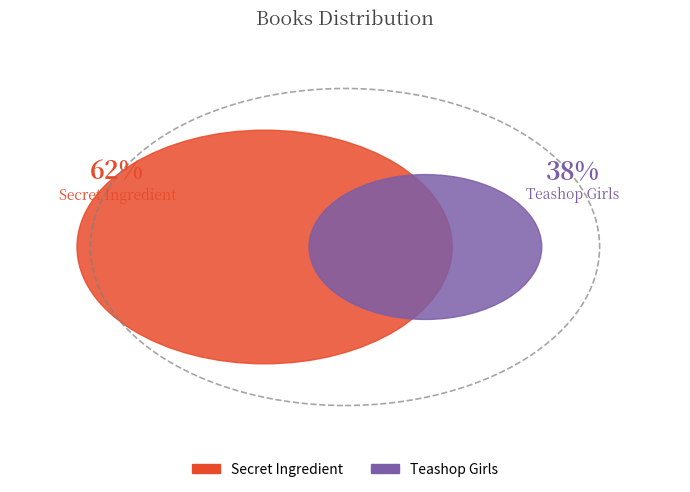

The Teashop Girls slice represents 38% of the pie. True or false?

True